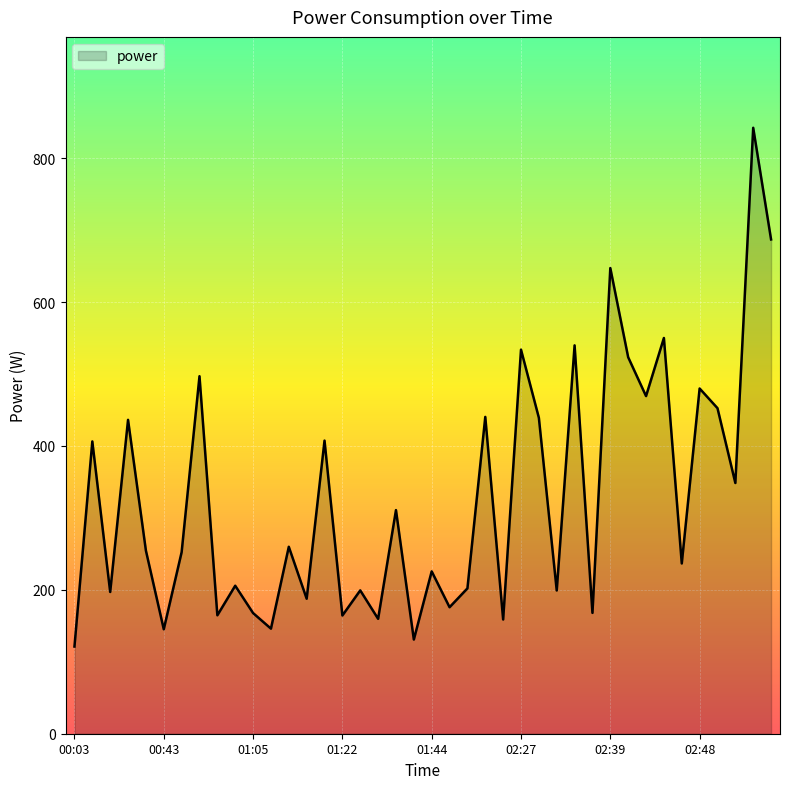

Count the number of categories in the chart.

40